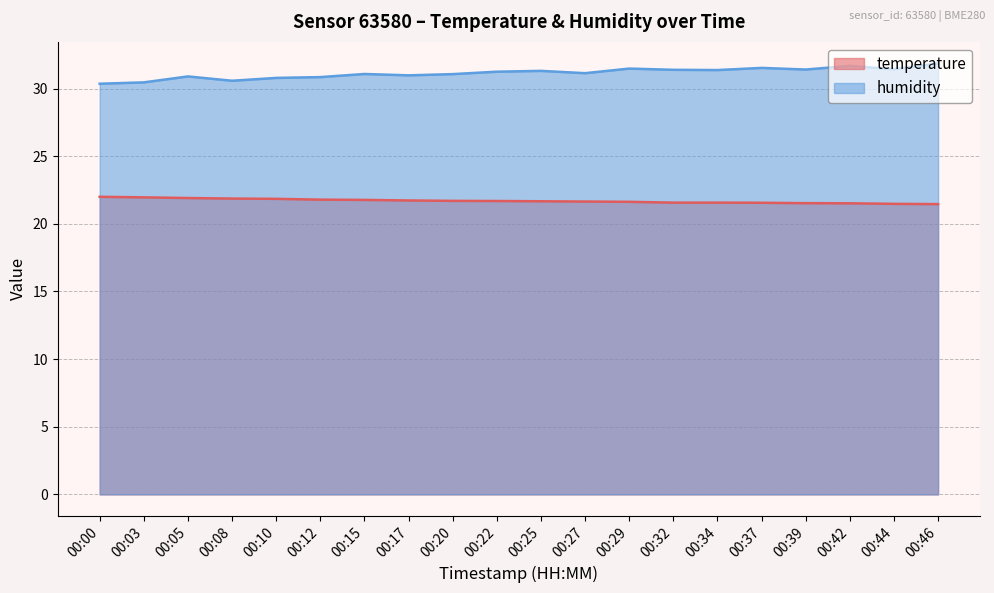

What is the value of the temperature point at the 6th from the left?

21.8